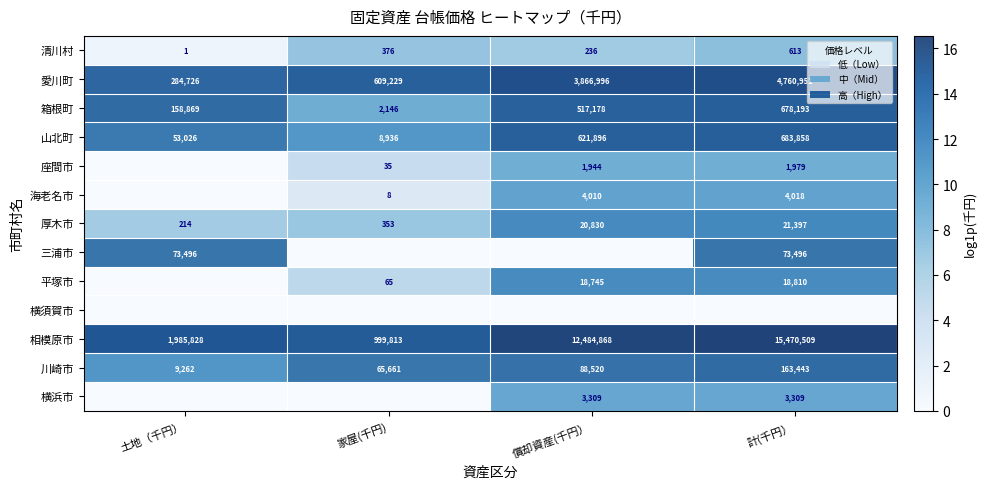

Where does the 厚木市 series first go above 9?

償却資産(千円）